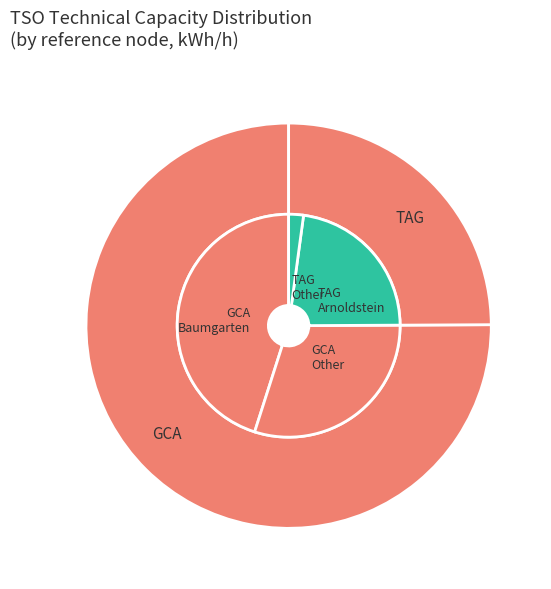

Which has a higher value, other or TAG?

TAG